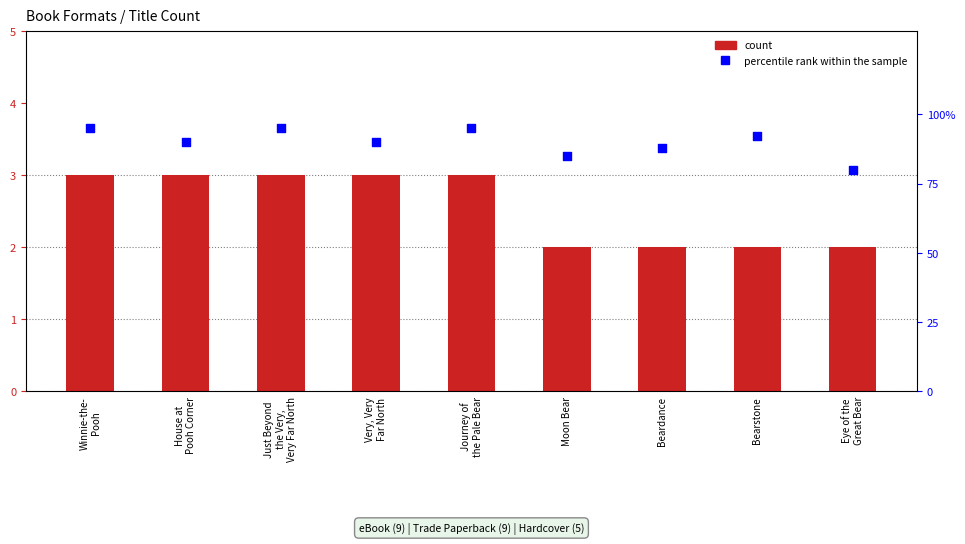

Which series reaches the minimum Y coordinate?

count